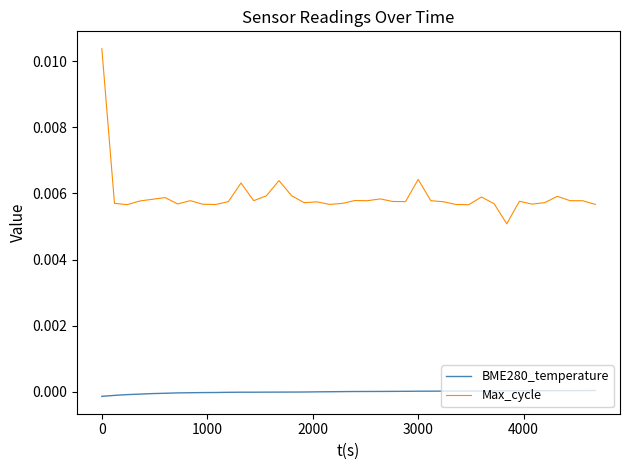

Which series has the largest range (max minus min)?

Max_cycle